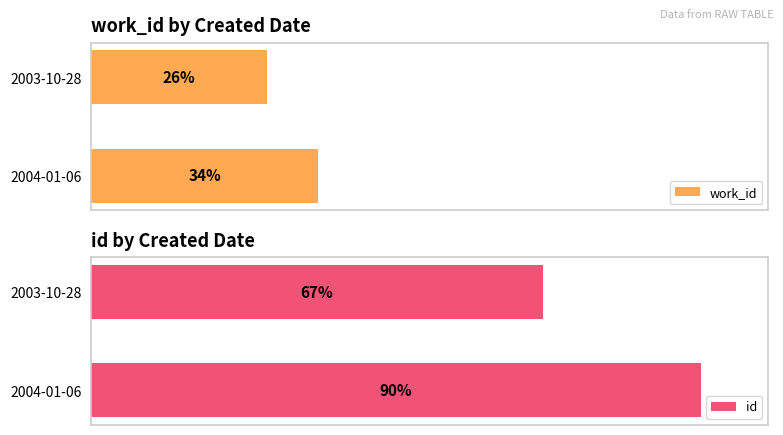

Rank the series by their maximum value, from lowest to highest.

work_id, id